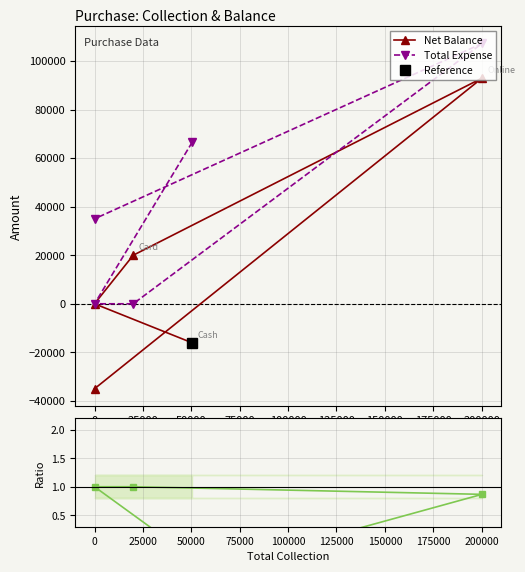

Is it true that Total Expense equals -42228.3 at 25000?

False